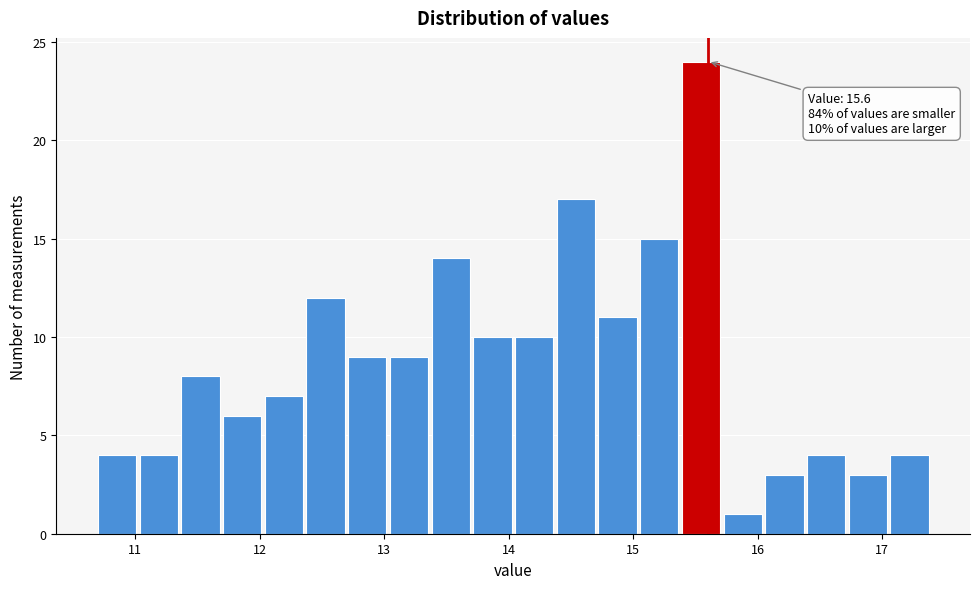

Read against the x-axis, roughly where is the centre of the tallest bar?

15.5